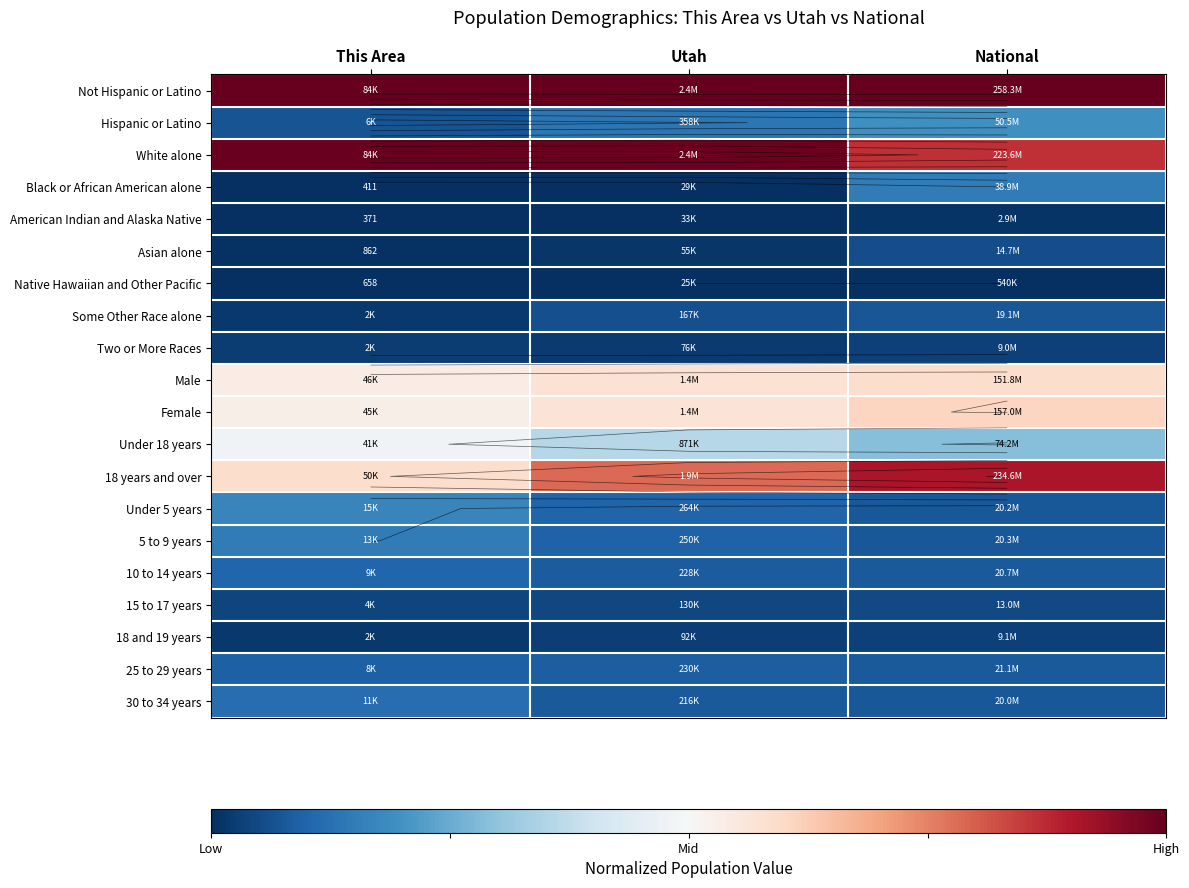

Which category has the lowest value across all series?

This Area